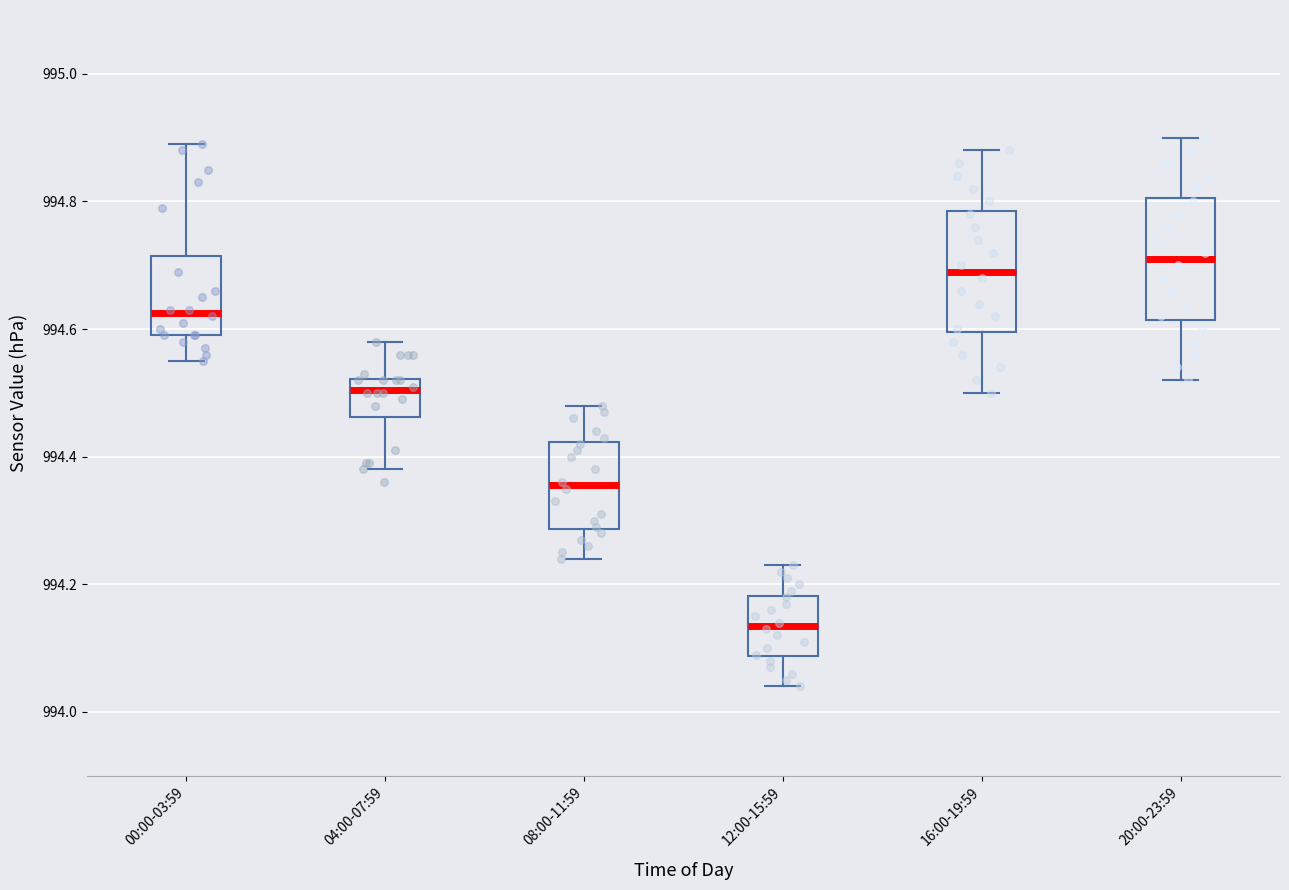

Reading left to right, read every box against the y-axis: the position of its median line, the range the box covers, and the ends of its whiskers. The values are not printed on the chart, so give them approximately, as read against the axis.

00:00-03:59: median 994.62, box 994.60 to 994.72, whiskers 994.56 to 994.90
04:00-07:59: median 994.50, box 994.46 to 994.52, whiskers 994.38 to 994.58
08:00-11:59: median 994.36, box 994.28 to 994.42, whiskers 994.24 to 994.48
12:00-15:59: median 994.14, box 994.08 to 994.18, whiskers 994.04 to 994.24
16:00-19:59: median 994.70, box 994.60 to 994.78, whiskers 994.50 to 994.88
20:00-23:59: median 994.72, box 994.62 to 994.80, whiskers 994.52 to 994.90